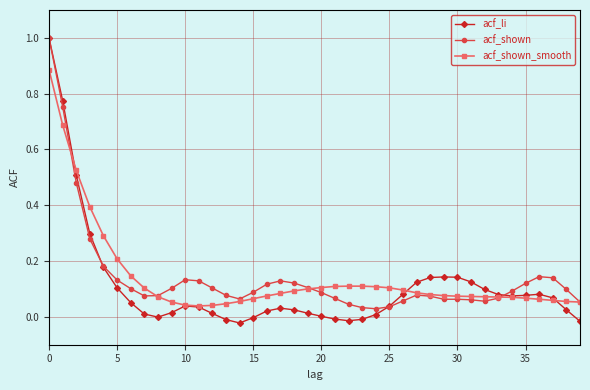

True or false: acf_li has more than 2 points higher than both neighbors.

True